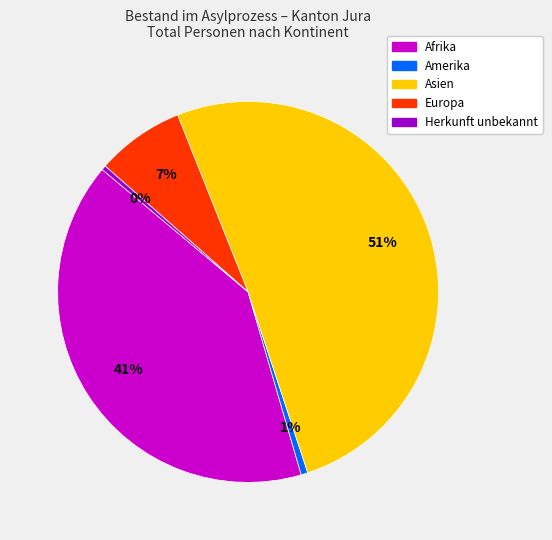

Is the sum of Afrika and Europa greater than half?

No